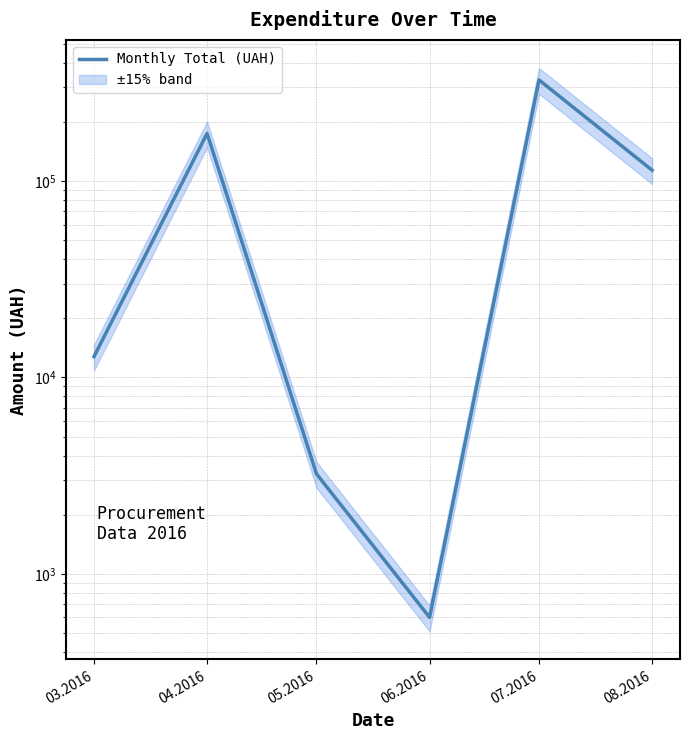

How many series are shown in this chart?

1